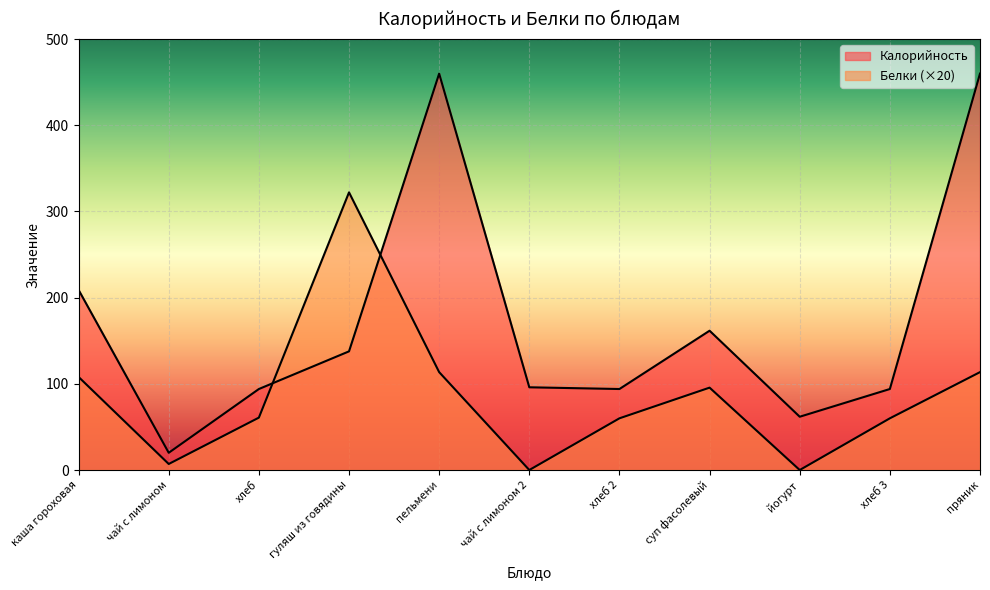

What is the total value across all series at хлеб?

154.8